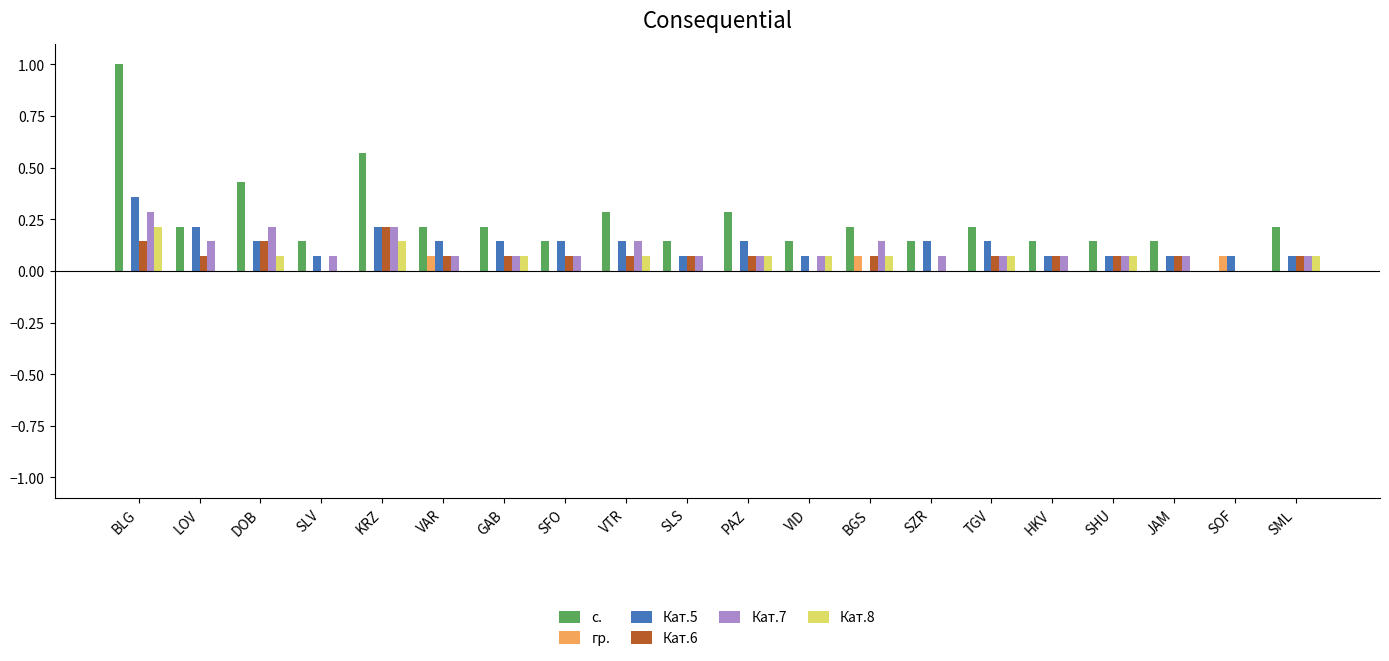

What are all the series names shown in the legend?

с., гр., Кат.5, Кат.6, Кат.7, Кат.8